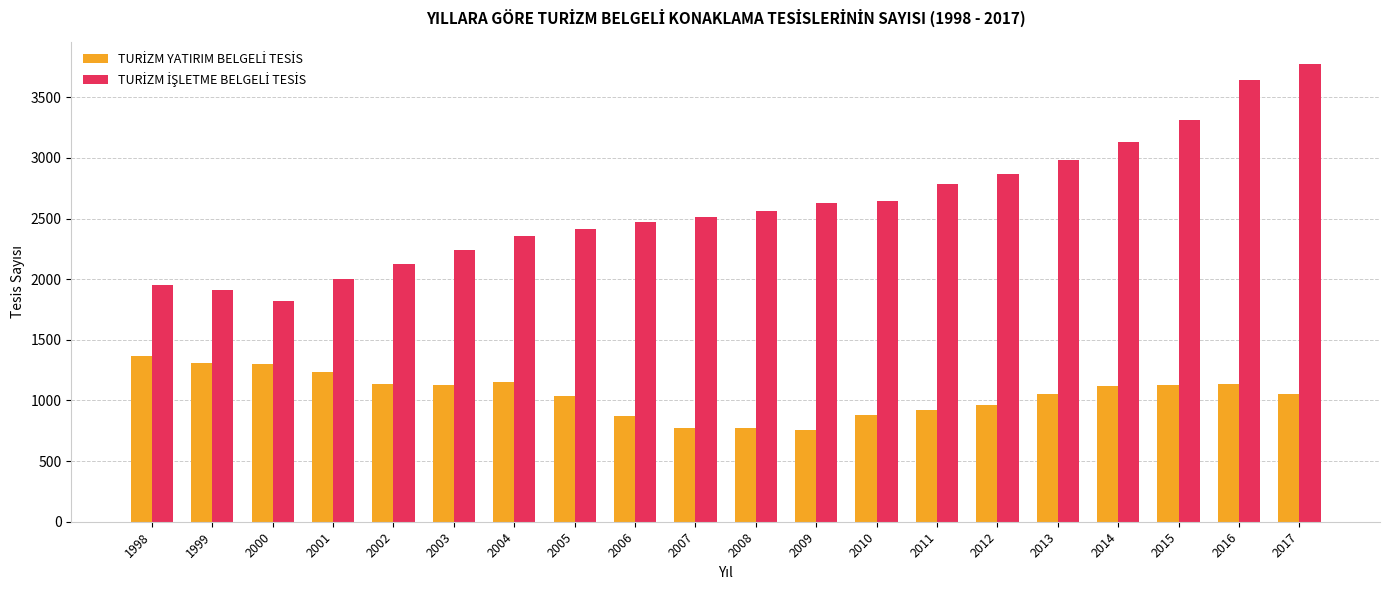

What is the minimum value shown in the chart?

754